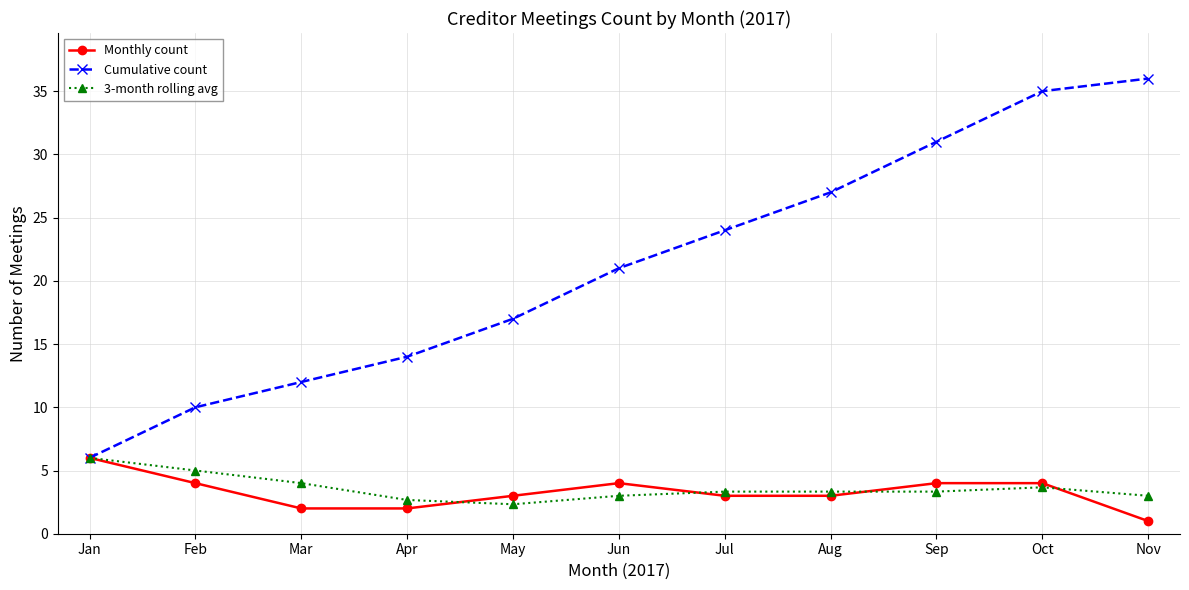

The 3-month rolling avg series shows 5.9 at Aug. True or false?

False